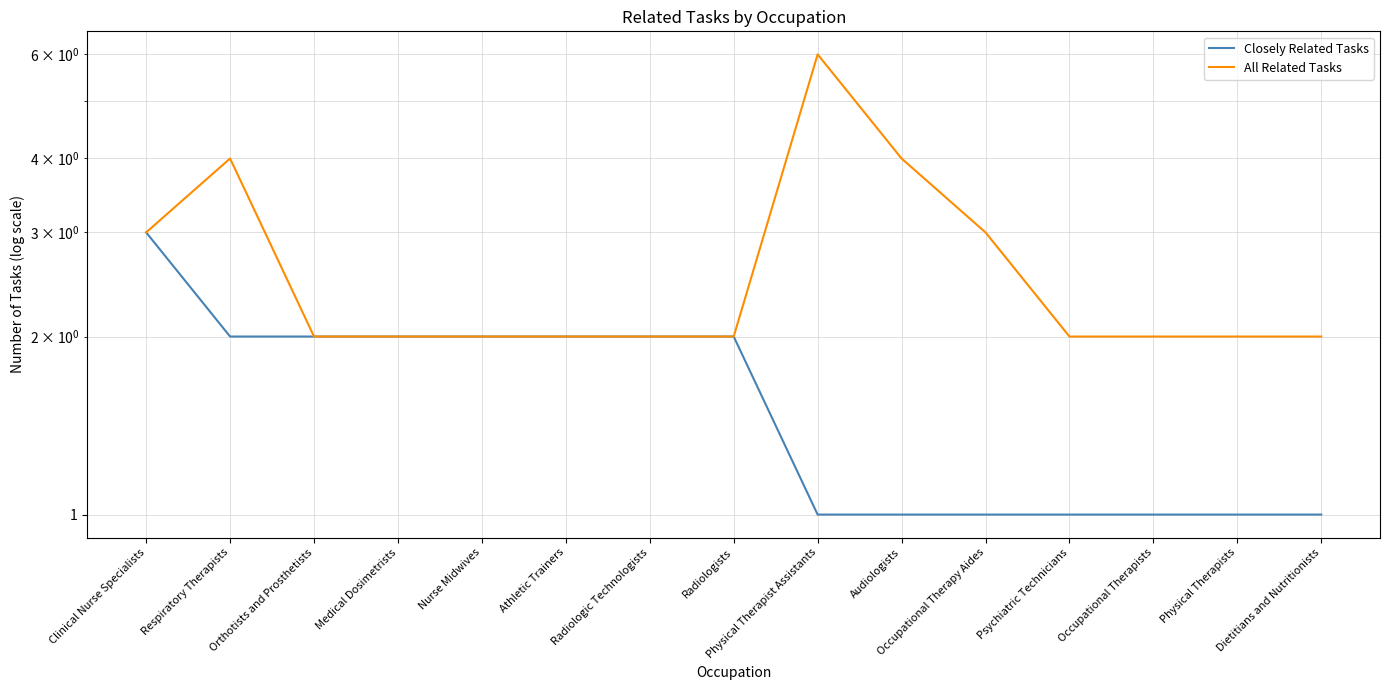

How many series are shown in this chart?

2